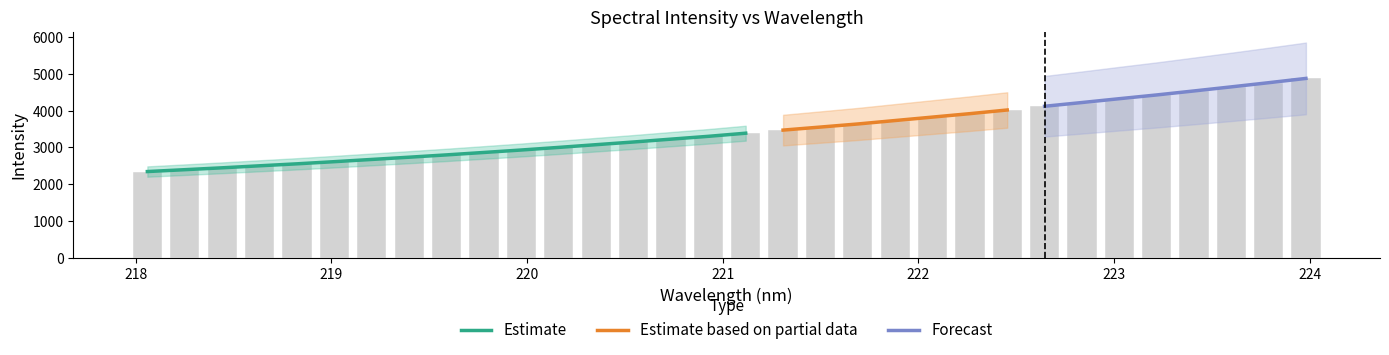

What is the difference between the values at 220.3533 and 223.5987?

1571.4